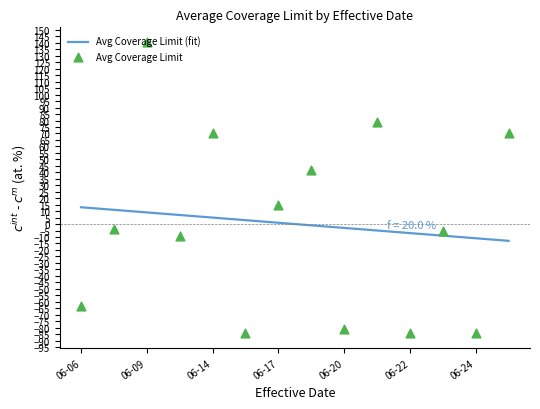

The Avg Coverage Limit (fit) series shows 13.0 at 06-06. True or false?

True